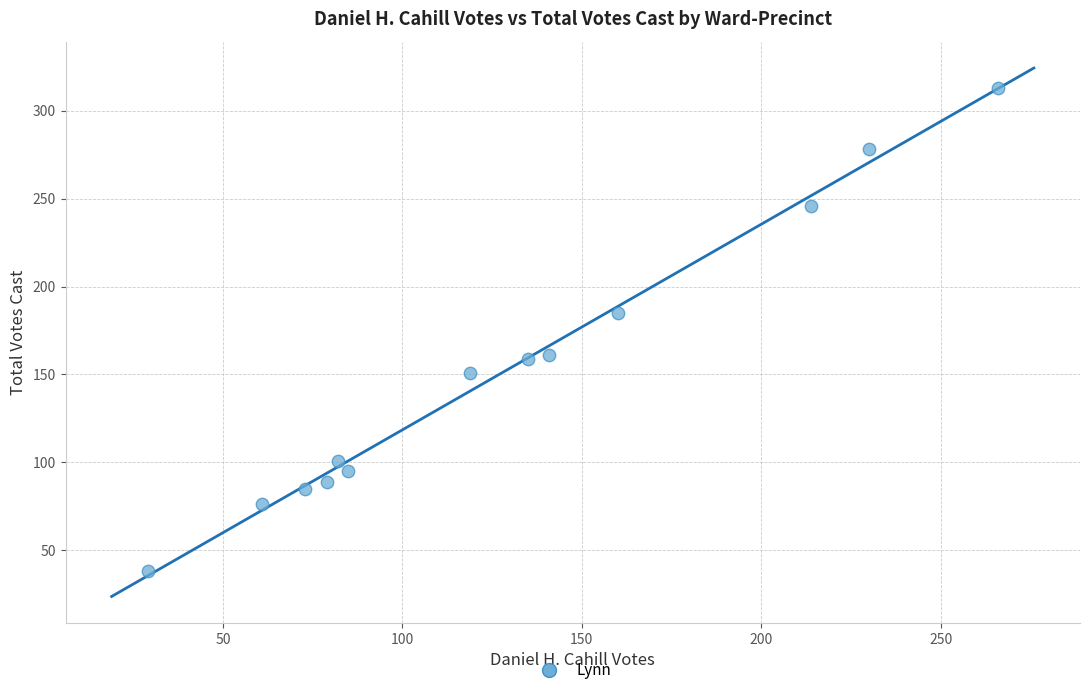

What is the range of X values (max minus min)?

237